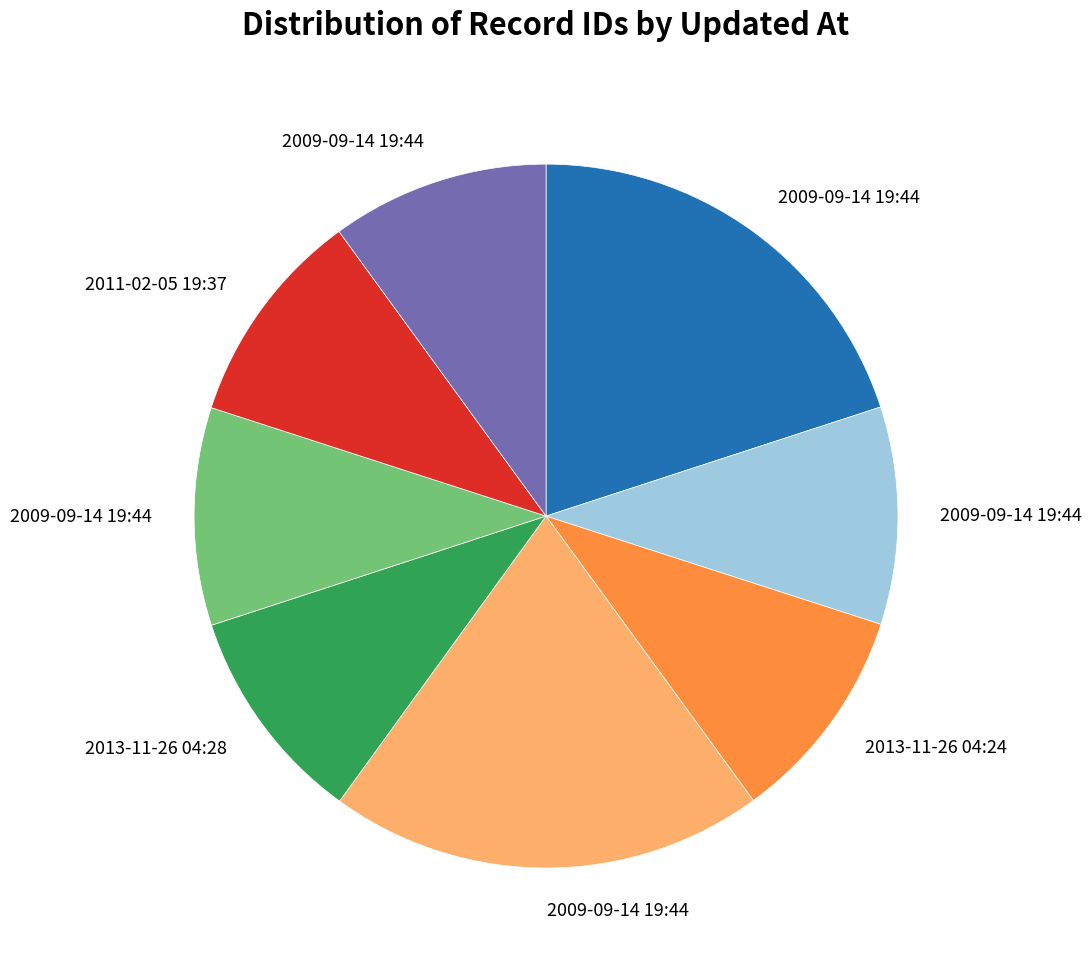

Does any single category account for the majority?

No